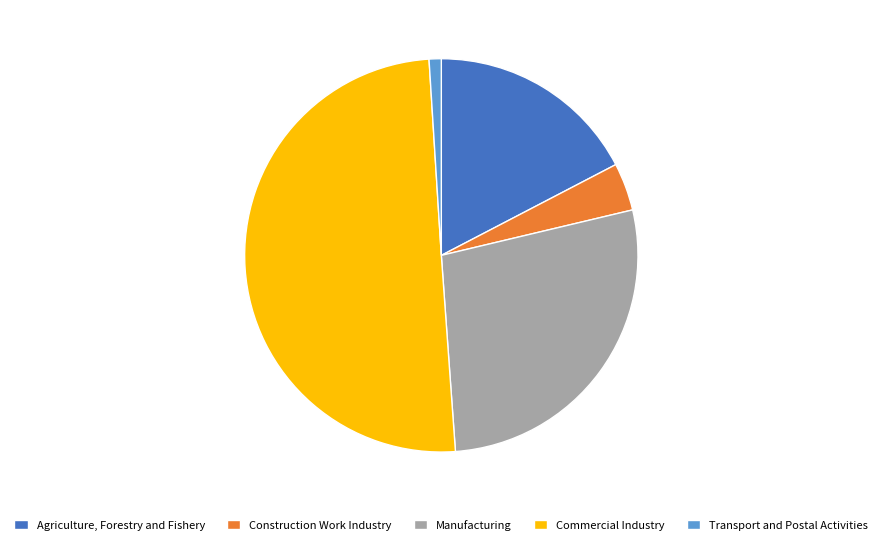

Which category accounts for the majority?

Commercial Industry